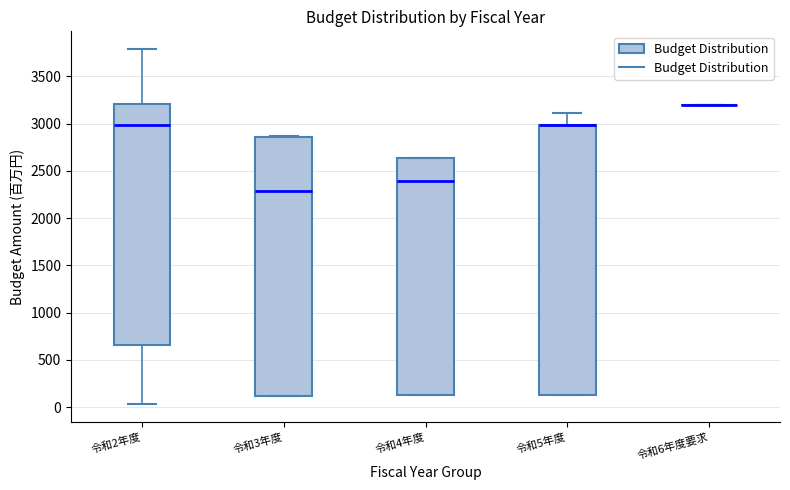

Reading left to right, transcribe this box plot: for each box, give where its median line is, the range the box spans, and where its two whiskers end, as read against the y-axis. The values are not printed on the chart, so give them approximately, as read against the axis.

令和2年度: median 3000, box 650 to 3200, whiskers 50 to 3800
令和3年度: median 2300, box 100 to 2850, whiskers 100 to 2850
令和4年度: median 2400, box 100 to 2650, whiskers 100 to 2650
令和5年度: median 3000 (drawn on the box's upper edge), box 100 to 3000, whiskers 100 to 3100
令和6年度要求: box collapsed to a line at 3200, whiskers 3200 to 3200